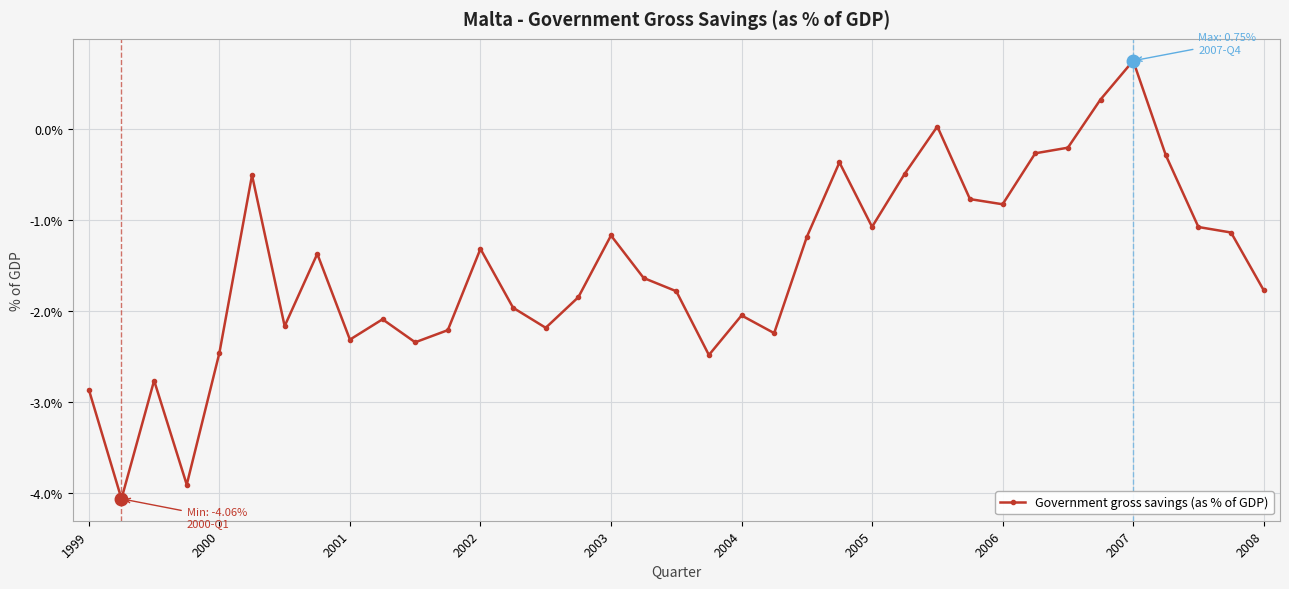

What is the average value?

-1.5